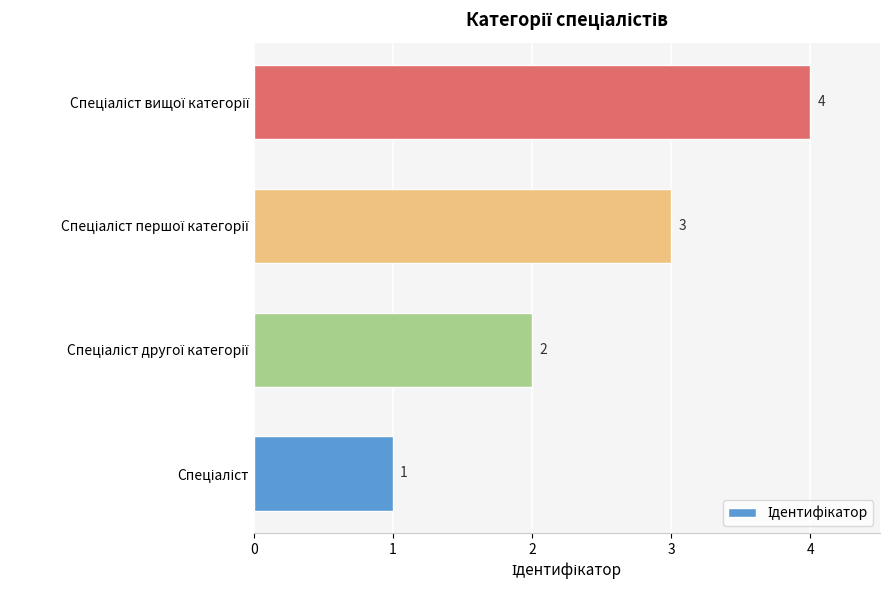

What is the sum of all values?

10